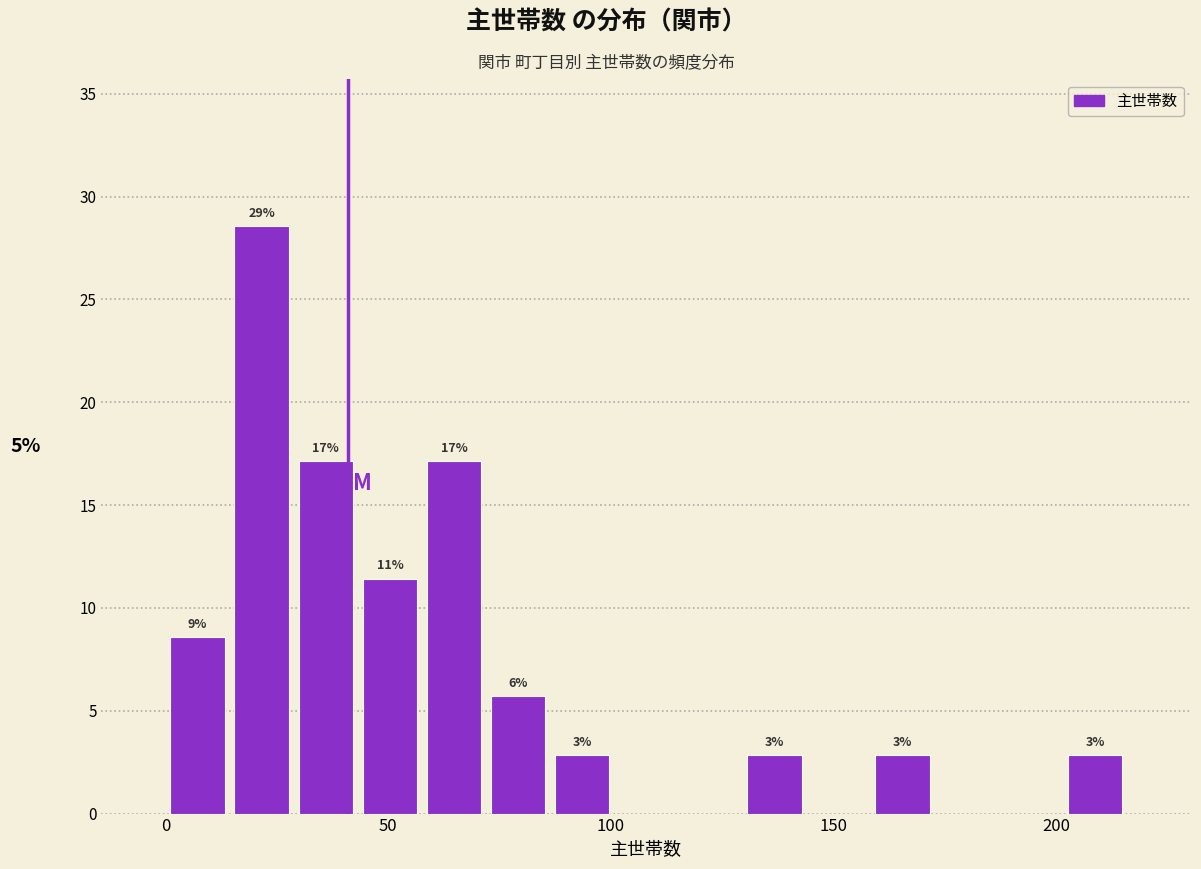

Around what value on the x-axis is the tallest bar? Give the approximate position of its centre, as read against the axis.

20